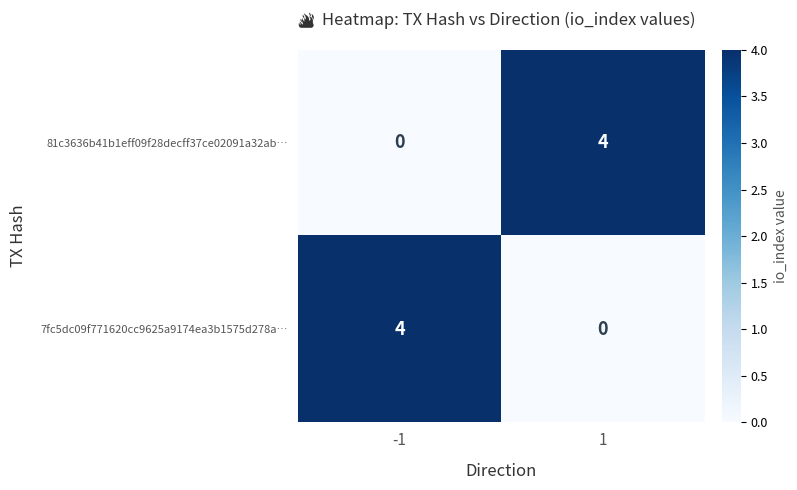

Rank the series at -1 from highest to lowest value.

7fc5dc09f771620cc9625a9174ea3b1575d278a…, 81c3636b41b1eff09f28decff37ce02091a32ab…